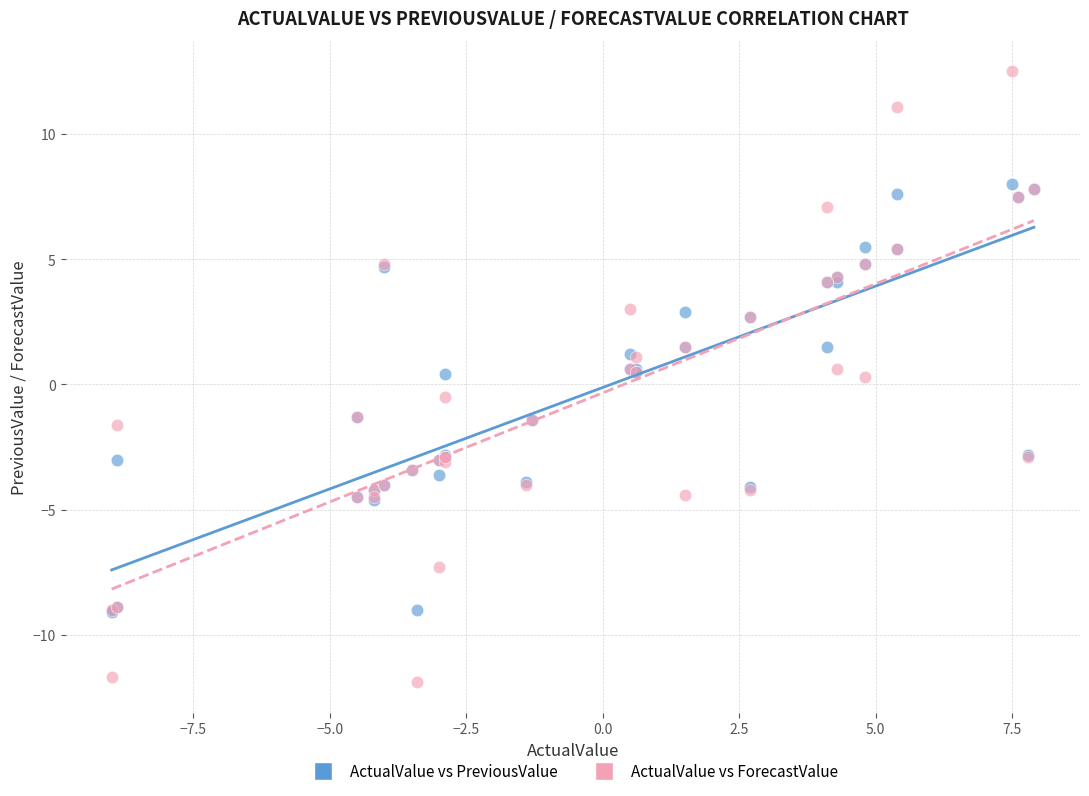

Which series contains the highest Y value?

ActualValue vs ForecastValue